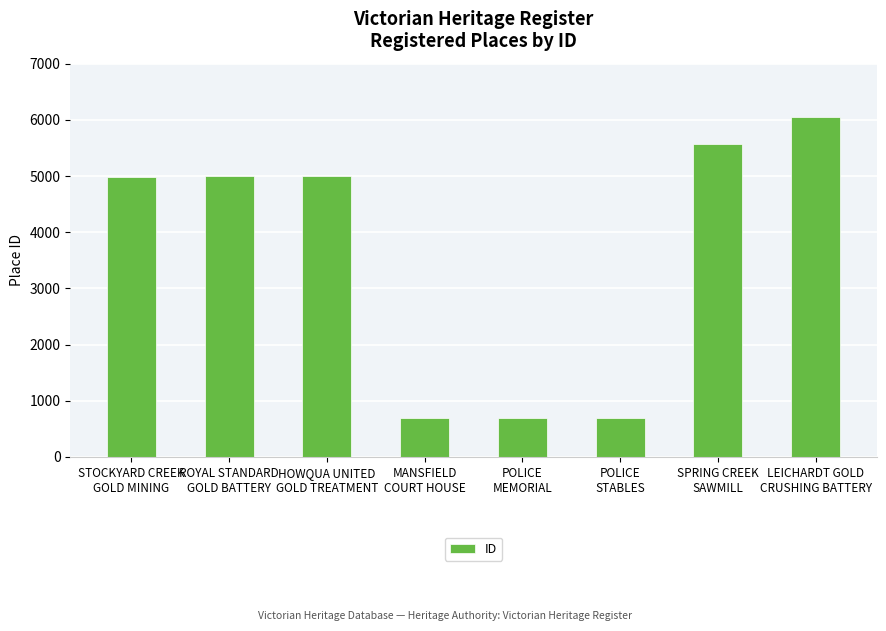

What is the minimum value shown in the chart?

686